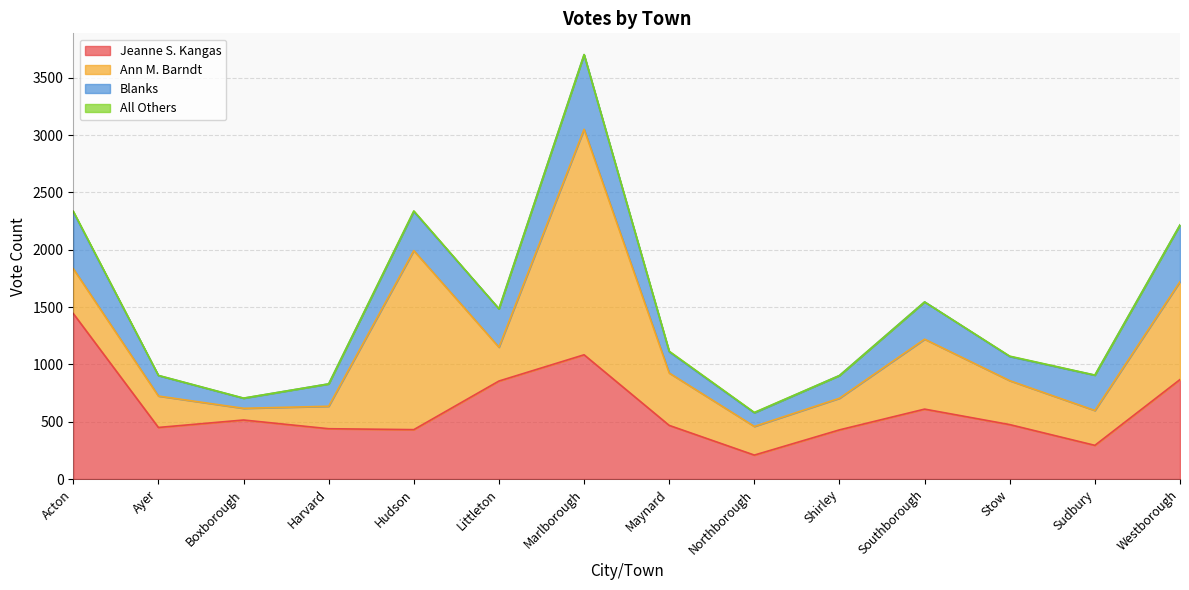

How many series are shown in this chart?

4